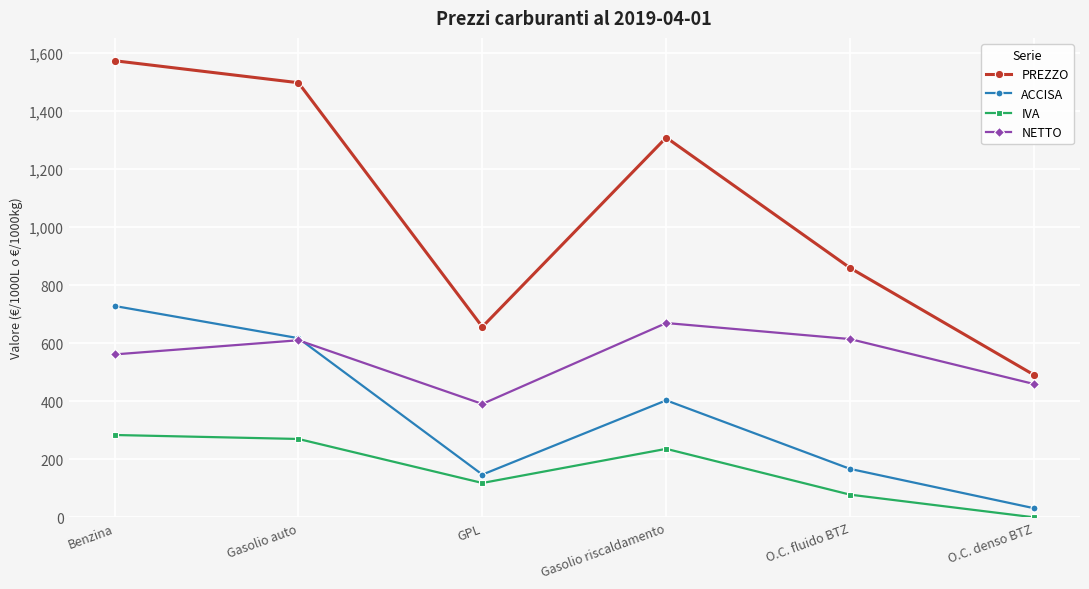

Rank the series by their average value, from highest to lowest.

PREZZO, NETTO, ACCISA, IVA